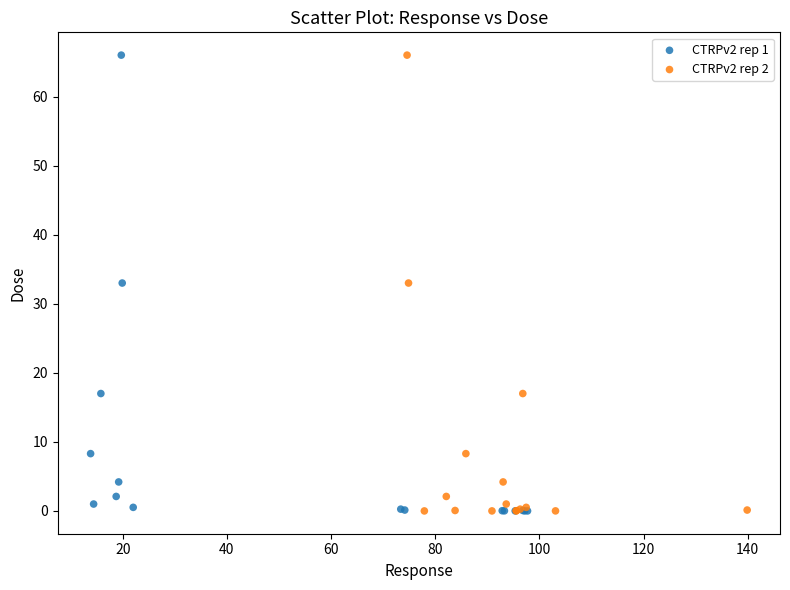

What are all the series names shown in the legend?

CTRPv2 rep 1, CTRPv2 rep 2